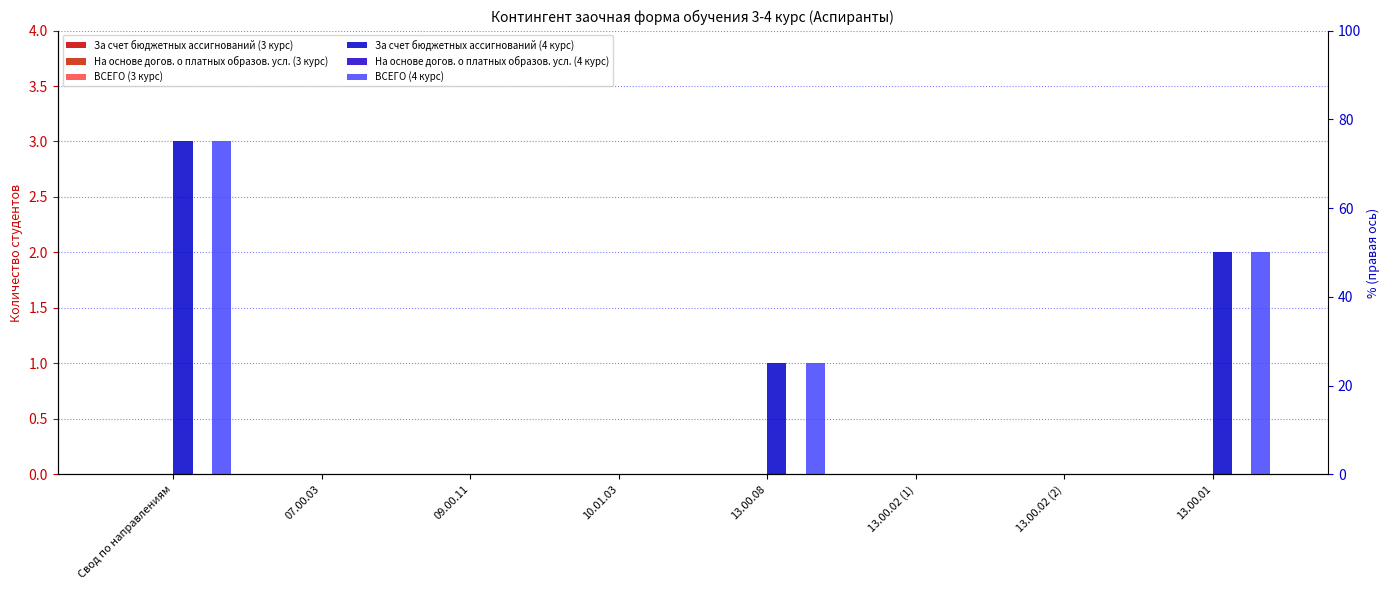

Which series has the largest total across all categories?

За счет бюджетных ассигнований (4 курс)